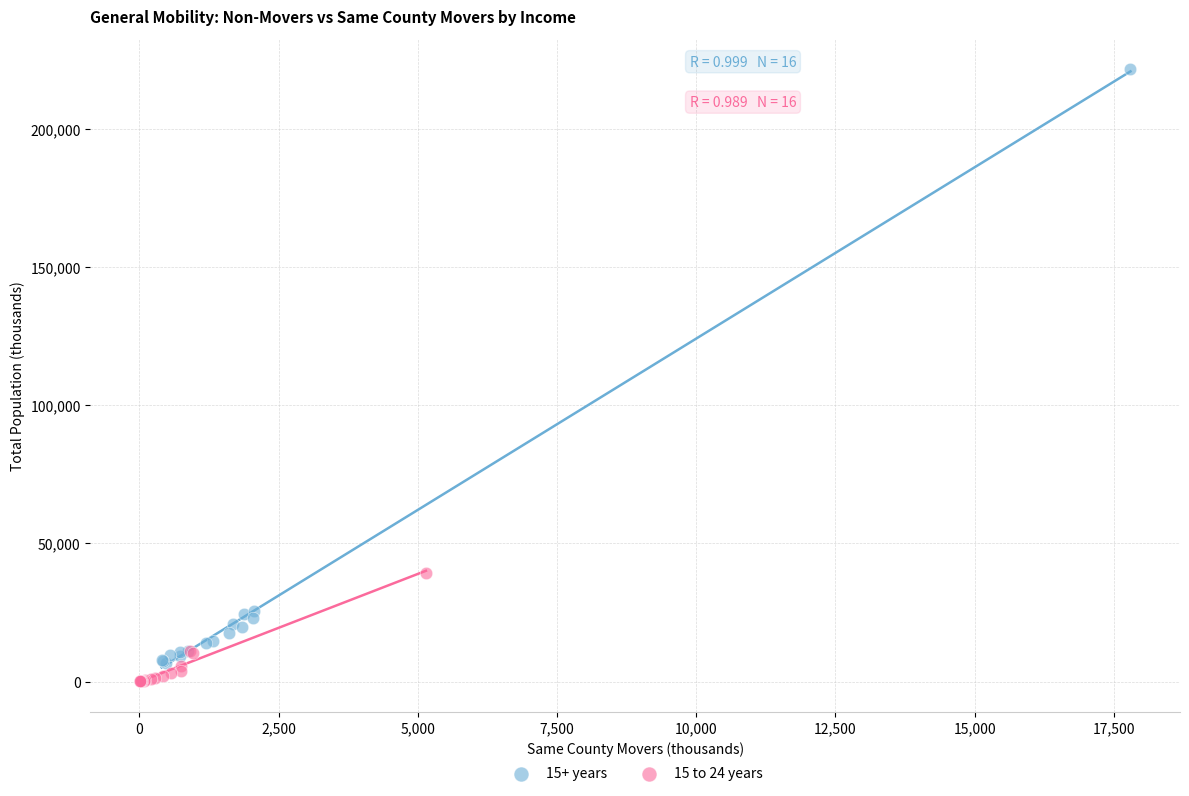

Which series has the widest spread of Y values?

15+ years